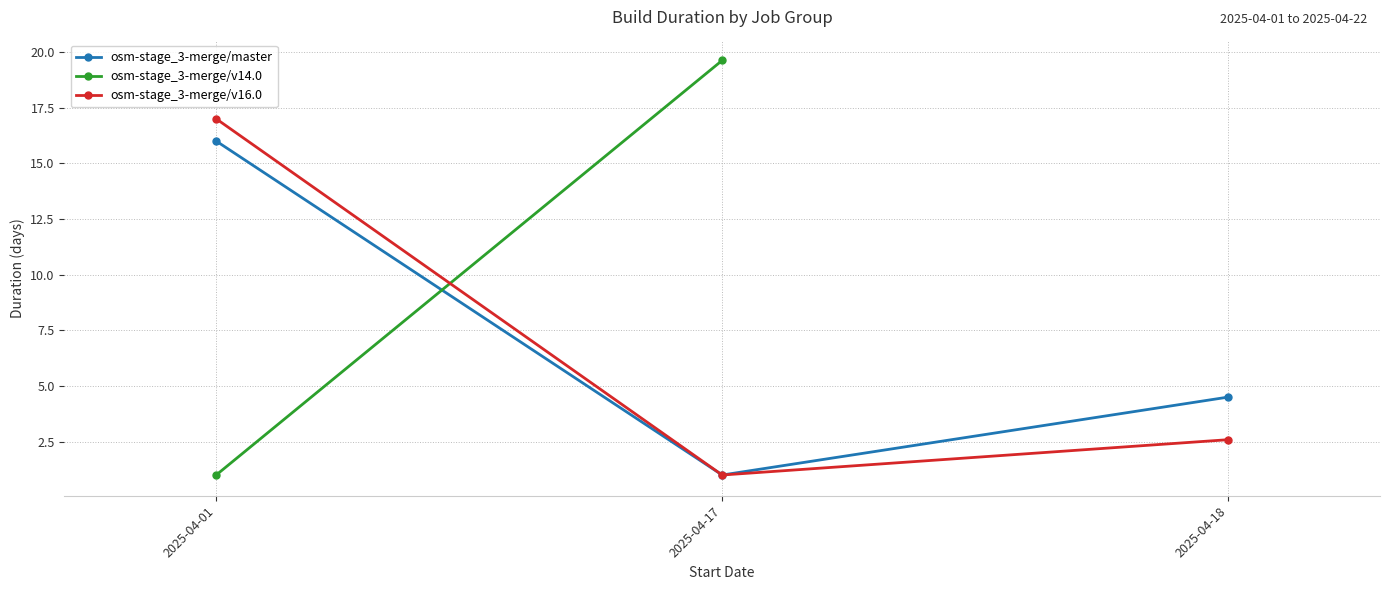

What is the maximum value for osm-stage_3-merge/master?

16.0